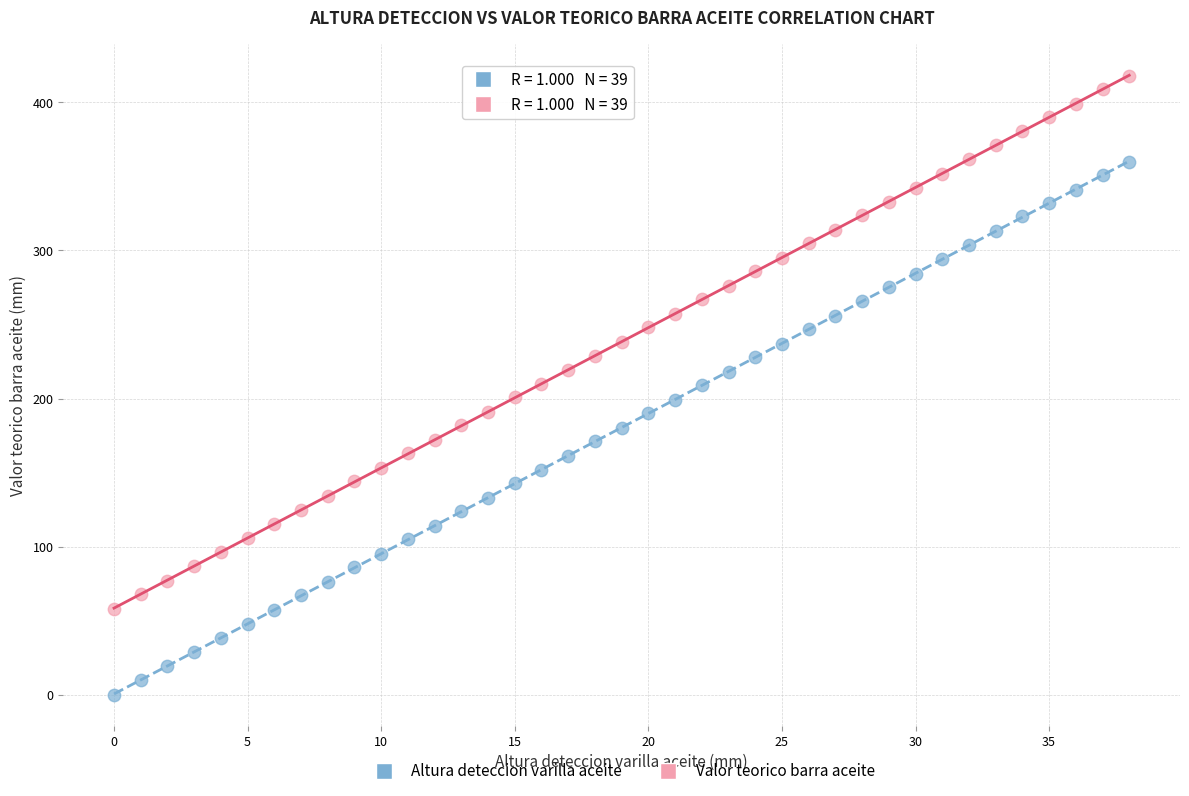

Which series contains the highest Y value?

Valor teorico barra aceite